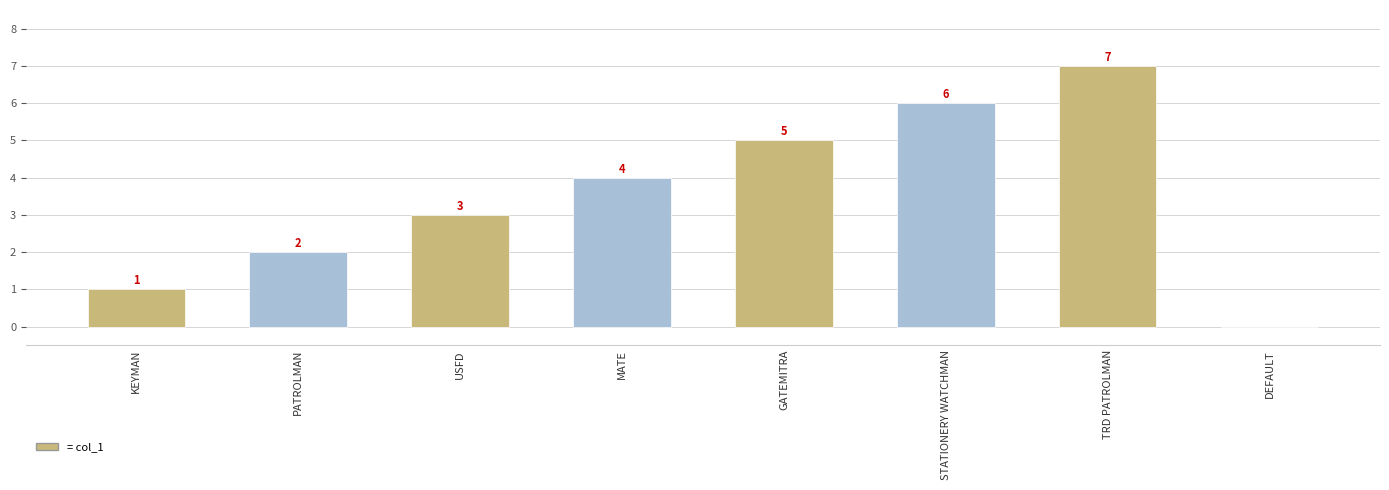

How many categories are shown in the chart?

8